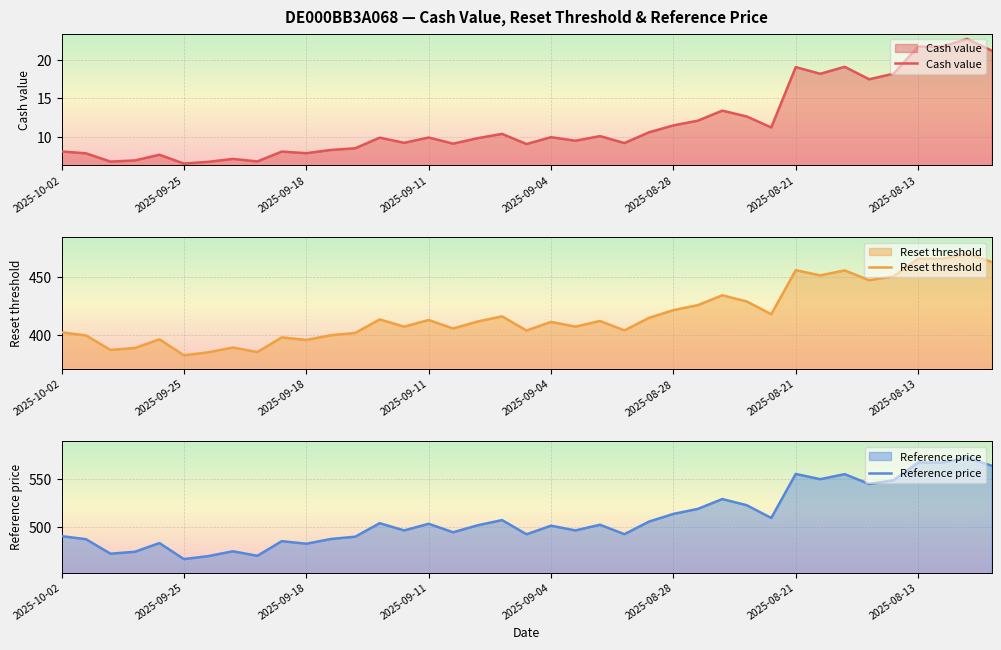

What is the difference between the maximum and minimum values in the Reference price series?

105.0